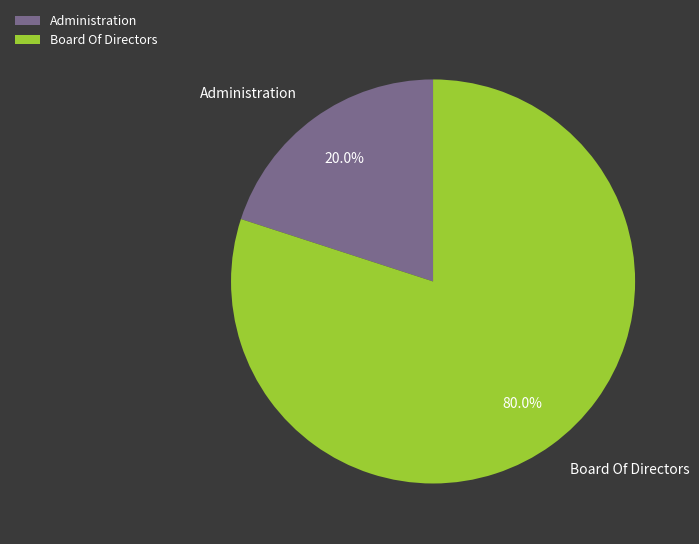

Which category has the biggest portion of the pie?

Board Of Directors